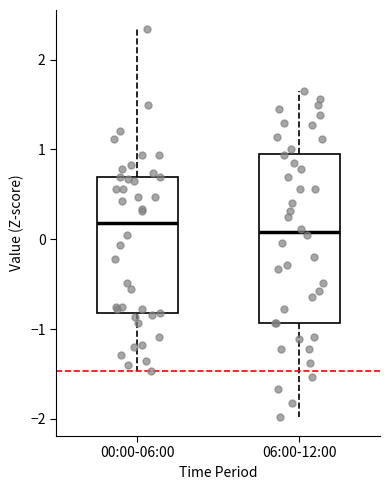

Where does the lower whisker of the box for 06:00-12:00 end on the y-axis? The values are not printed on the chart, so give them approximately, as read against the axis.

-2.0